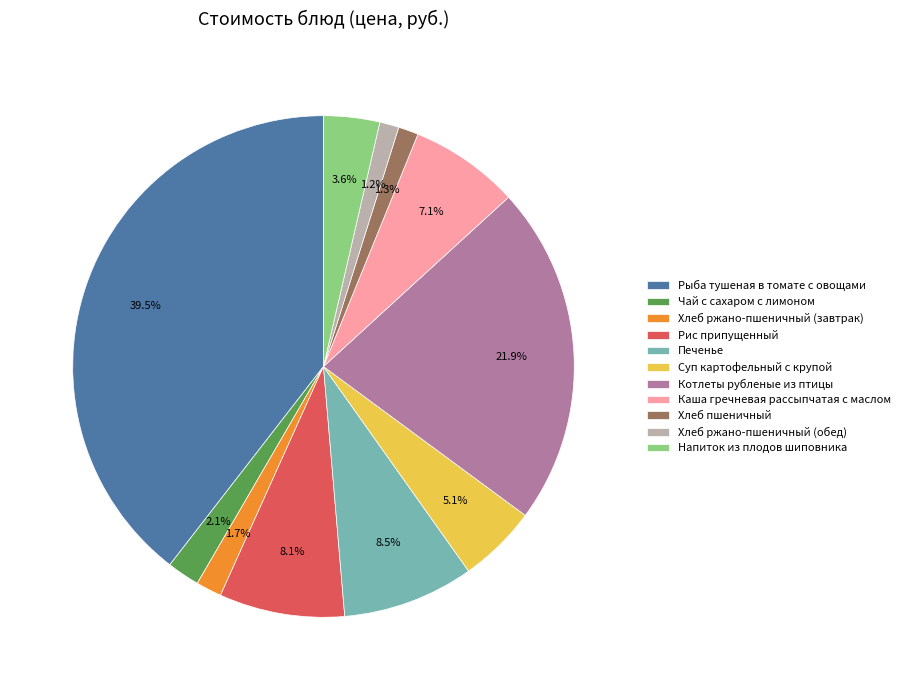

To the nearest percent, what is the difference between the Хлеб ржано-пшеничный (завтрак) and Котлеты рубленые из птицы slice percentages?

20%